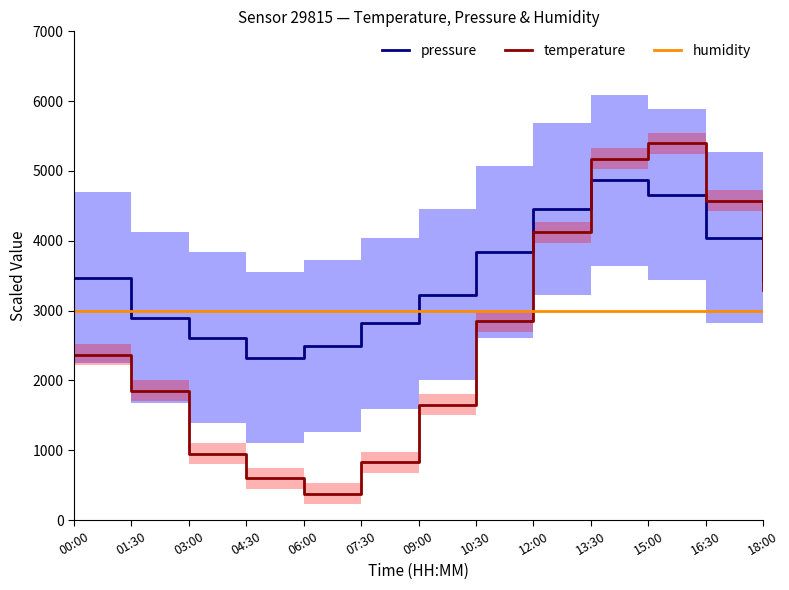

How many lines are shown in the chart?

3